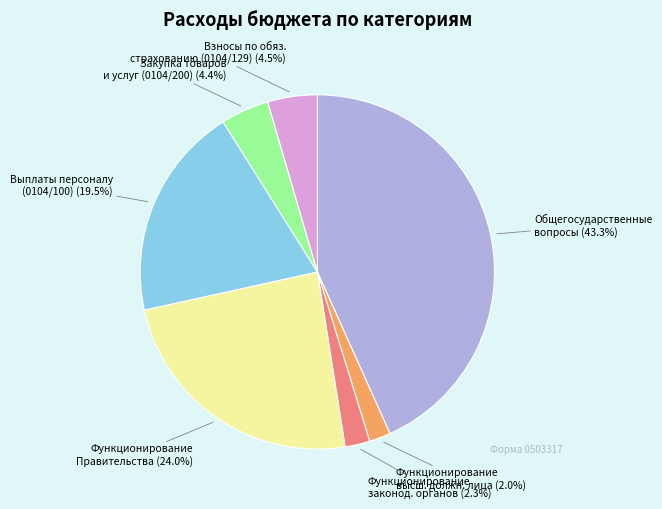

Which slice is the largest?

Общегосударственные вопросы